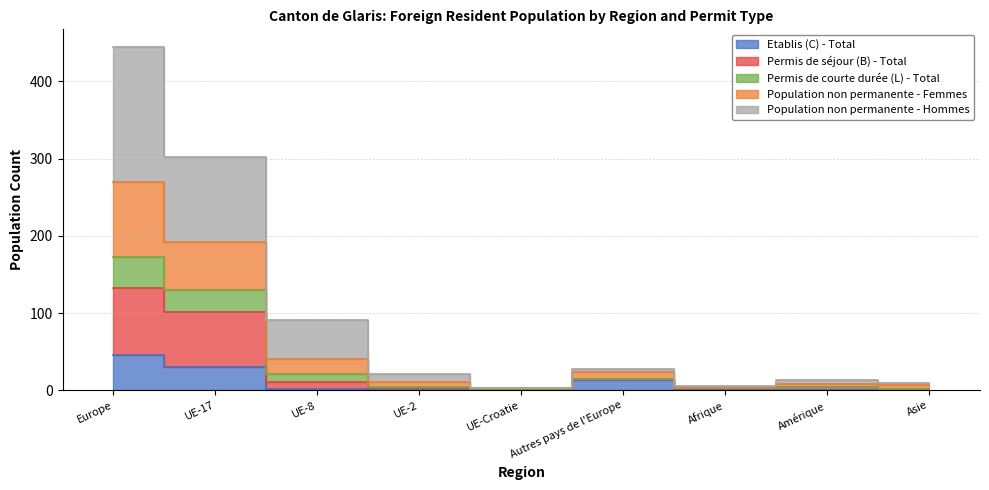

True or false: Etablis (C) - Total and Permis de courte durée (L) - Total cross at least once.

False